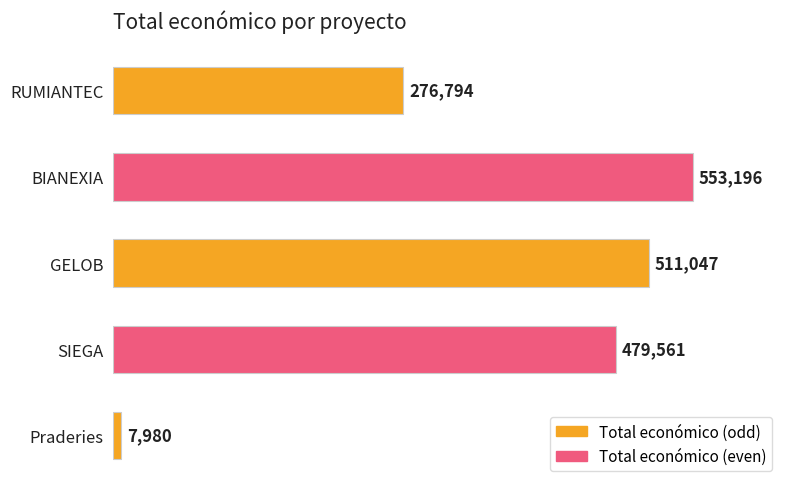

Is it true that the value at Praderies is 7980?

True